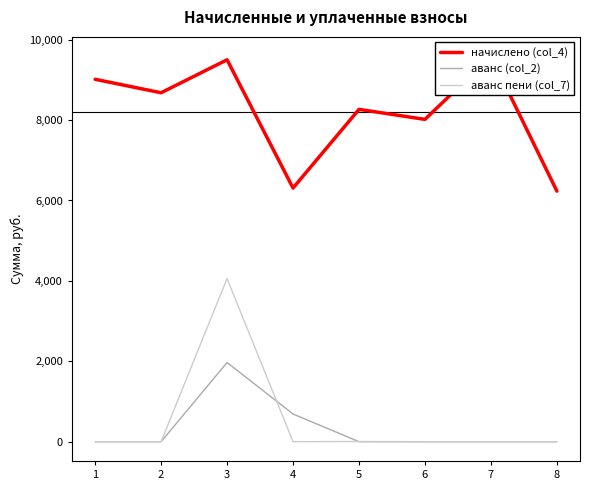

How many interior local peaks does the аванс (col_2) series have?

1